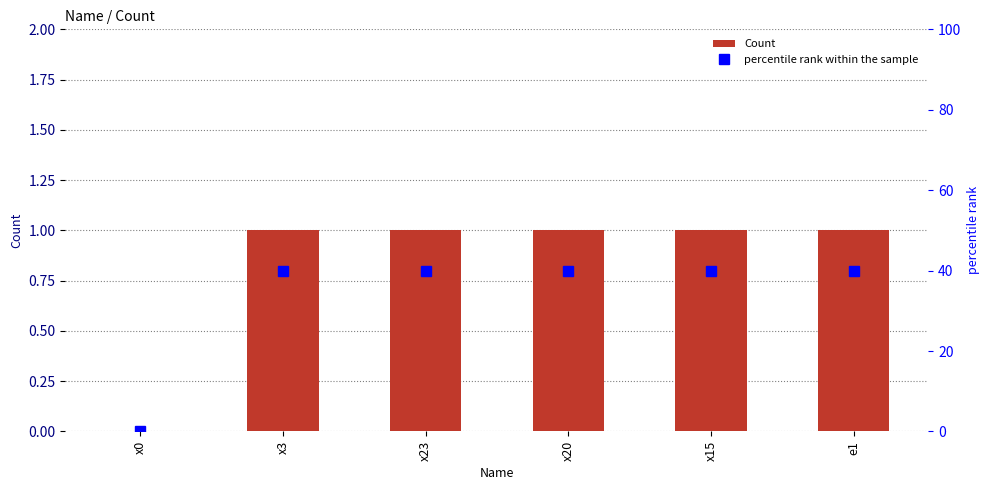

Which series has the largest total across all categories?

percentile rank within the sample